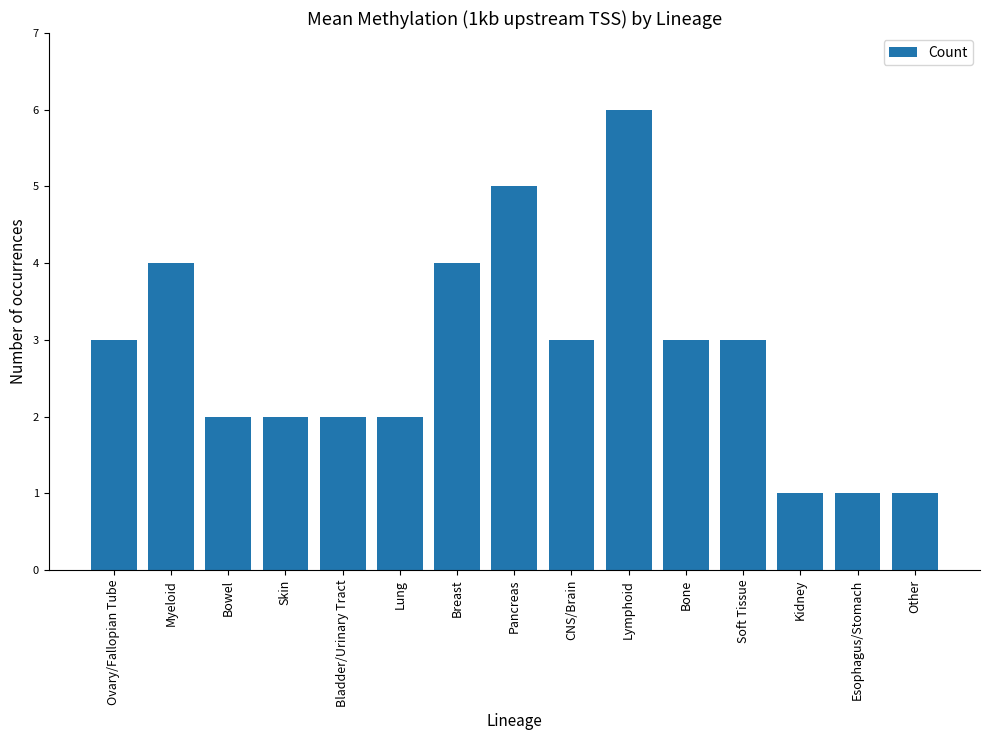

What is the label of the 3rd bar from the right?

Kidney